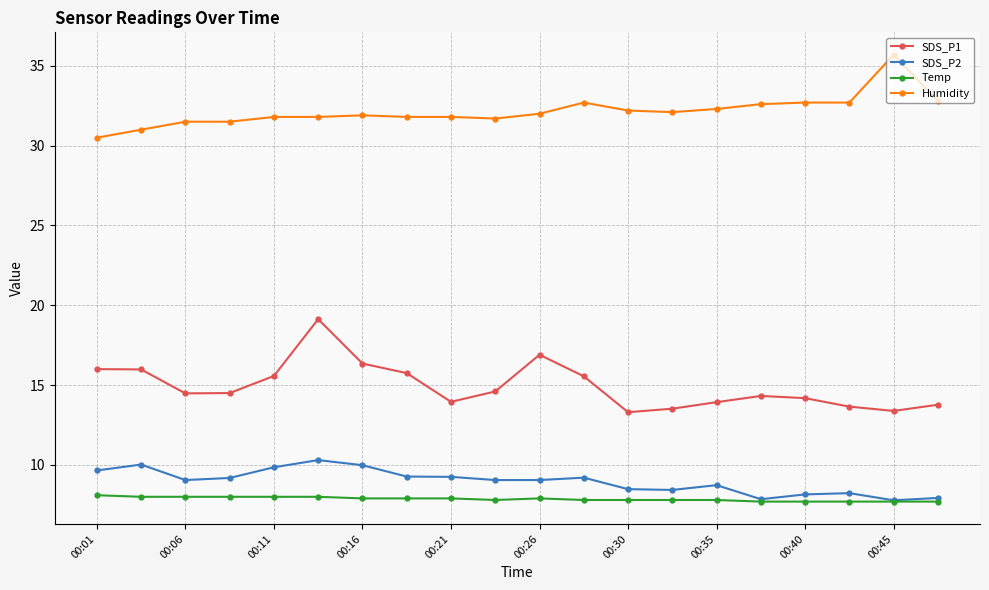

True or false: Humidity has more than 0 points higher than both neighbors.

True